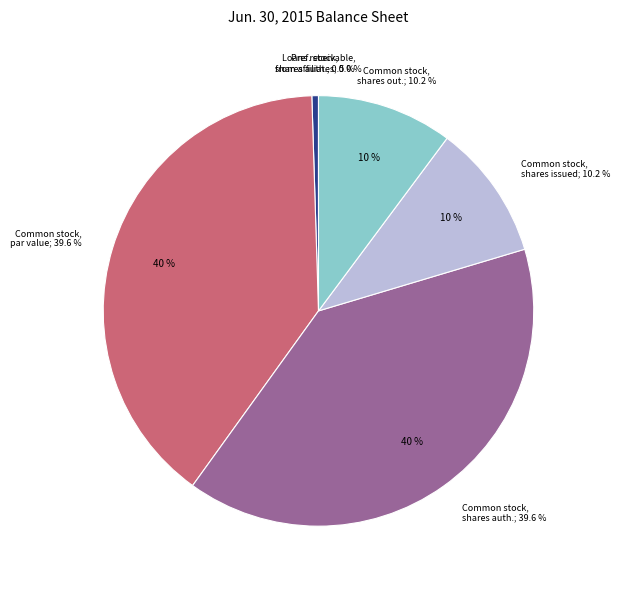

To the nearest percent, what is the average slice percentage?

17%